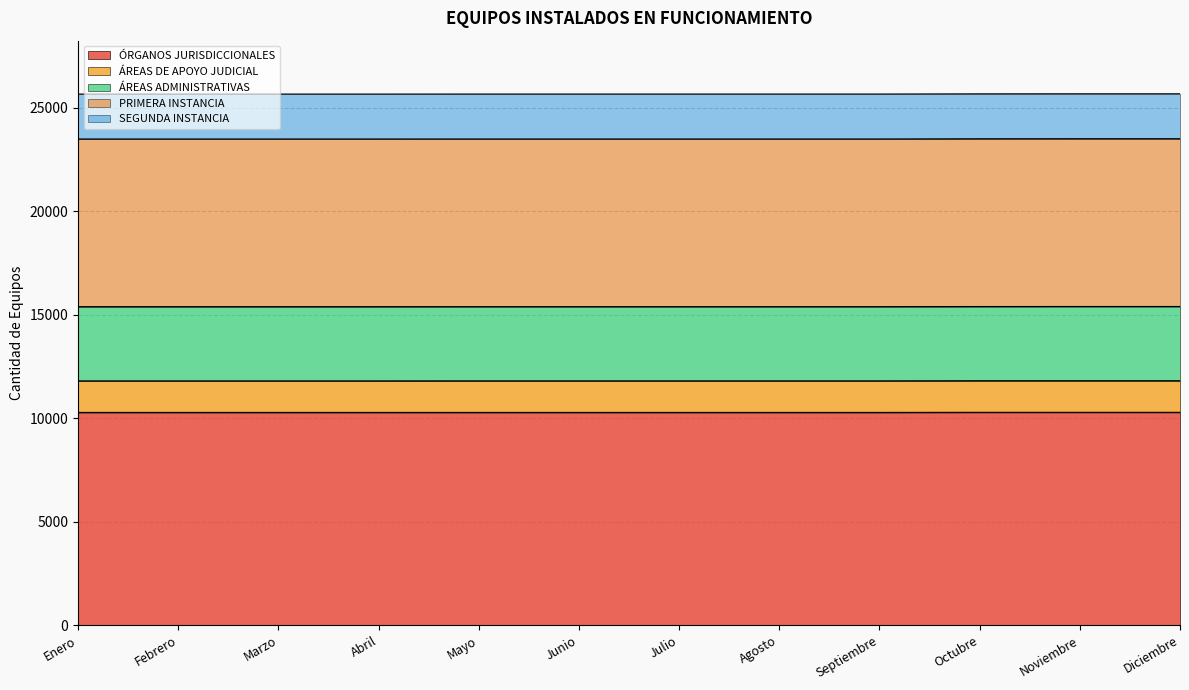

How many lines are shown in the chart?

5